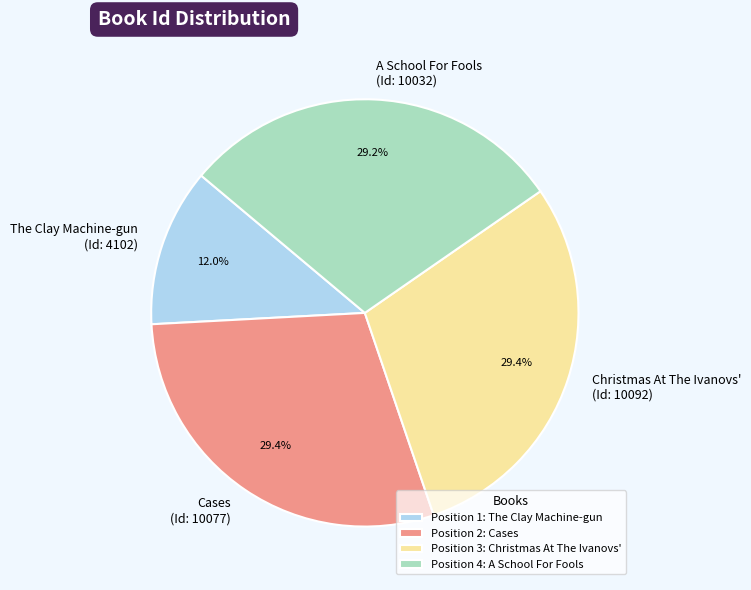

To the nearest percent, what is the average slice percentage?

25%